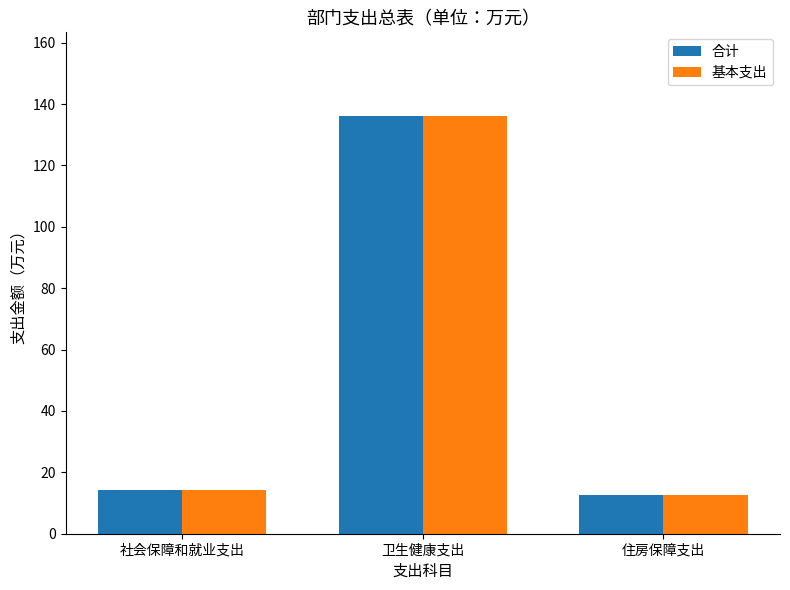

What is the smallest value displayed?

12.7